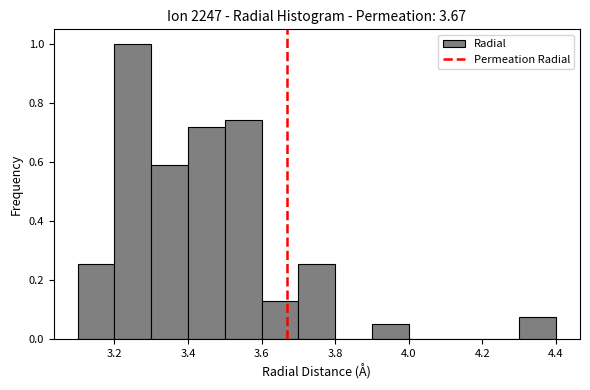

Reading left to right, transcribe this chart: for each bar, give the range it covers on the x-axis and its height. The values are not printed on the chart, so give them approximately, as read against the axis.

3.1 to 3.2: 0.26
3.2 to 3.3: 1.00
3.3 to 3.4: 0.58
3.4 to 3.5: 0.72
3.5 to 3.6: 0.74
3.6 to 3.7: 0.12
3.7 to 3.8: 0.26
3.8 to 3.9: 0
3.9 to 4.0: 0.06
4.0 to 4.1: 0
4.1 to 4.2: 0
4.2 to 4.3: 0
4.3 to 4.4: 0.08